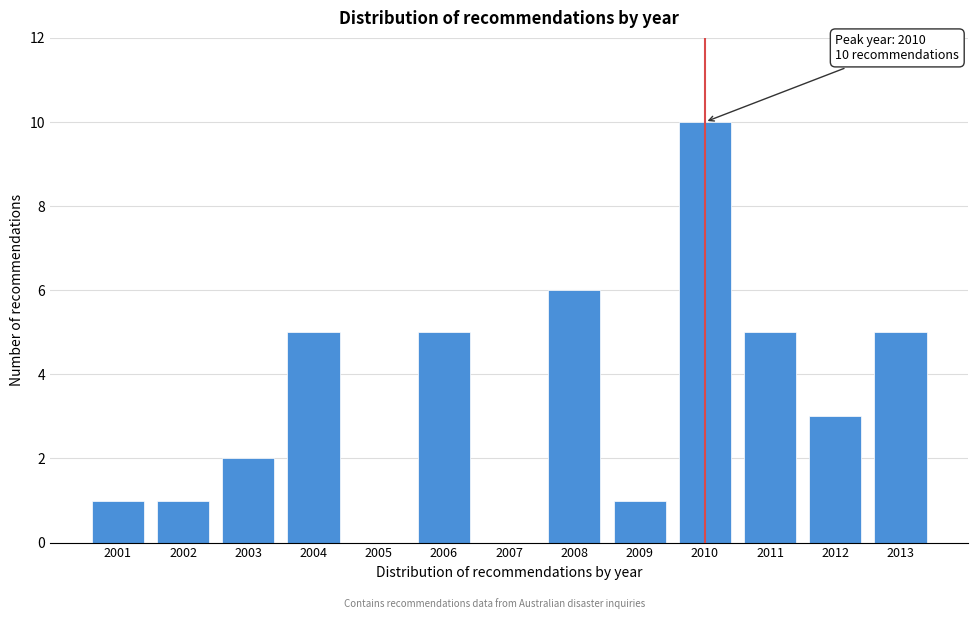

Reading right to left, transcribe all the data shown in this chart.

2013=5	2012=3	2011=5	2010=10	2009=1	2008=6	2007=0	2006=5	2005=0	2004=5	2003=2	2002=1	2001=1